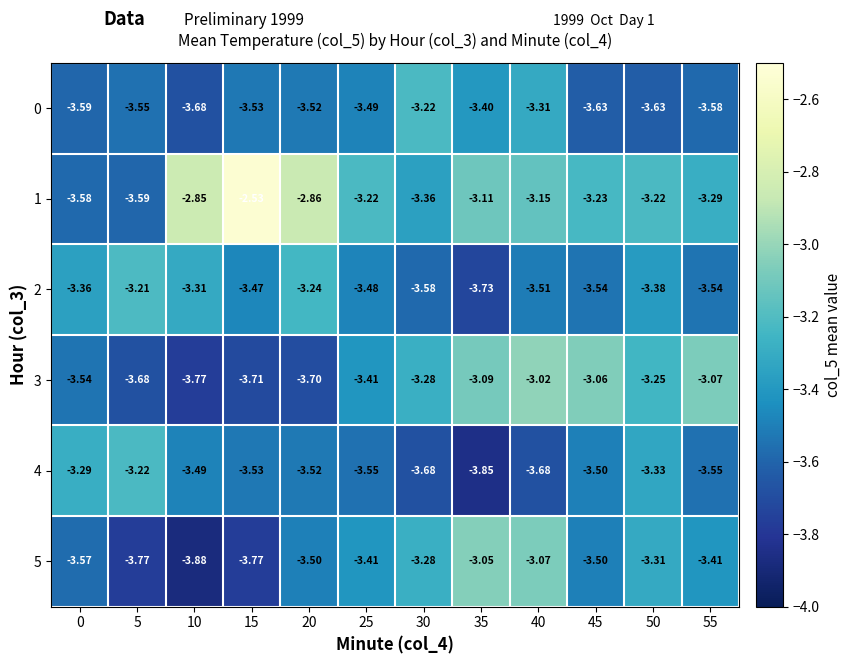

Is the value of 0 at 20 greater than the value of 2 at 10?

No